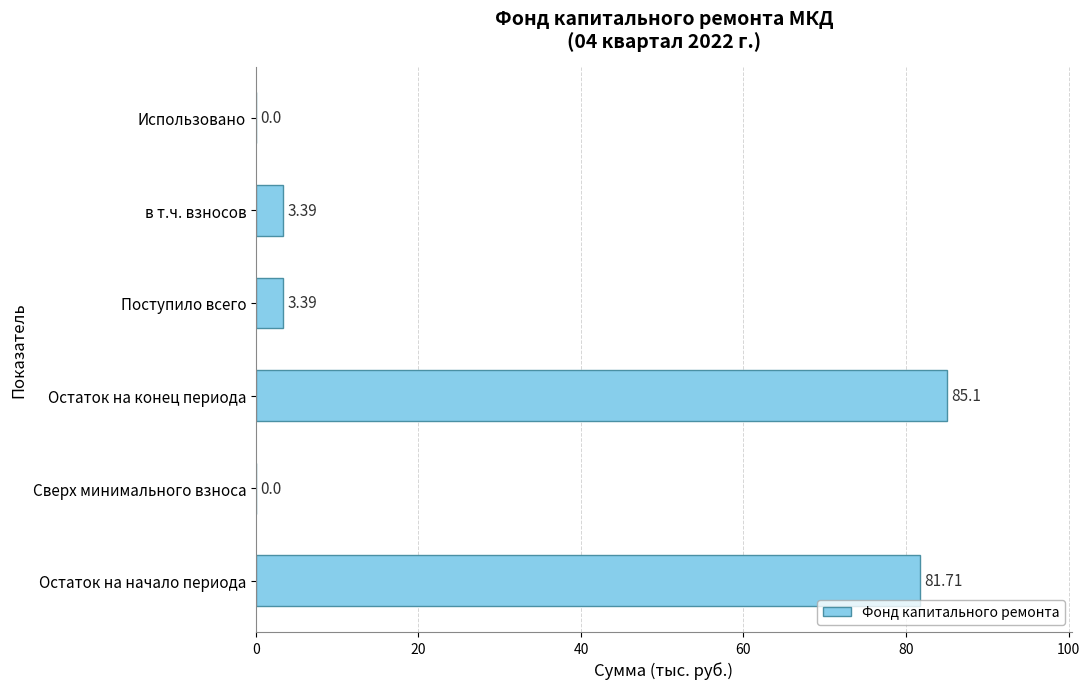

Which has a higher value, Сверх минимального взноса or Остаток на начало периода?

Остаток на начало периода